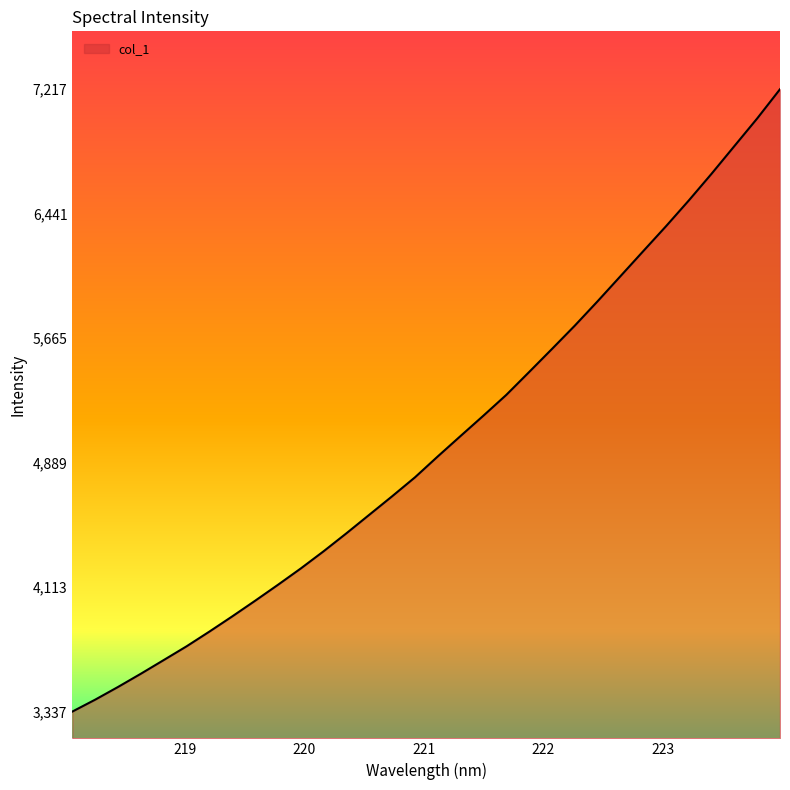

How many lines are shown in the chart?

1